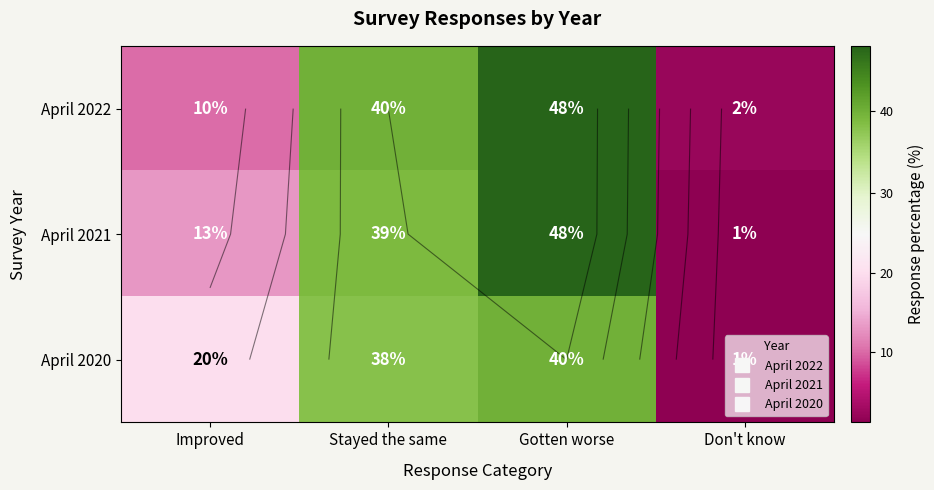

Which series changed the most between Improved and Don't know?

April 2020